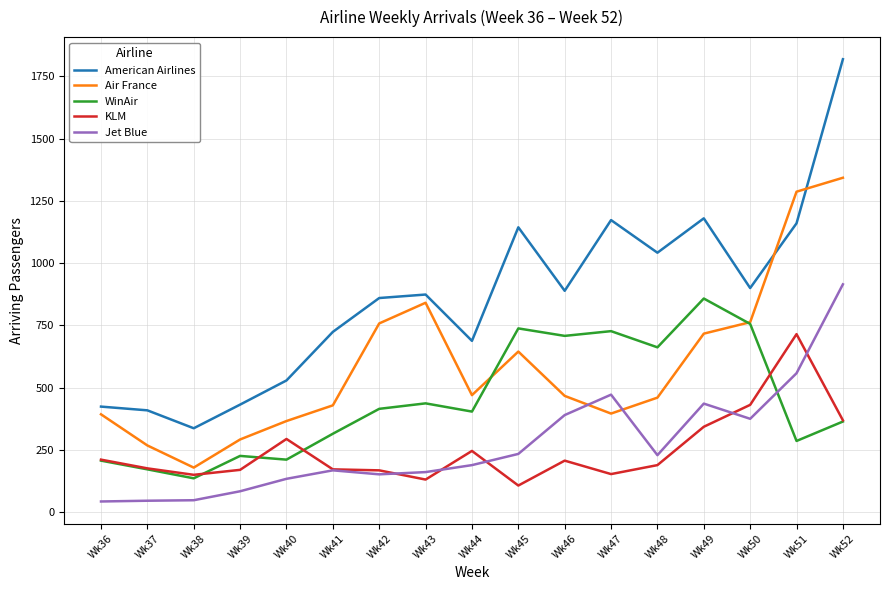

Between which two adjacent categories do Jet Blue and WinAir first intersect?

Wk50 and Wk51